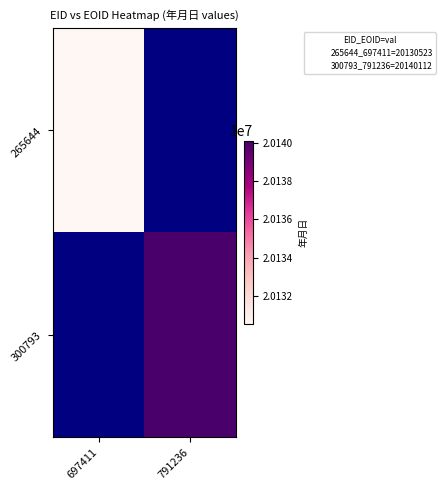

Which category has the highest value across all series?

791236